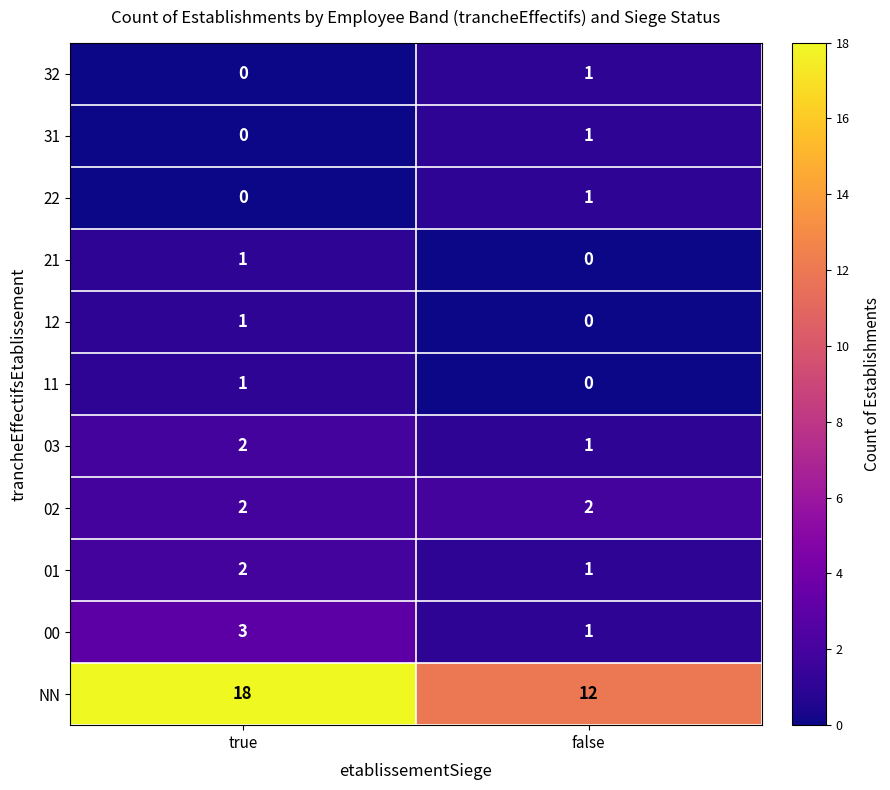

Rank the categories by 11 value from lowest to highest.

false, true